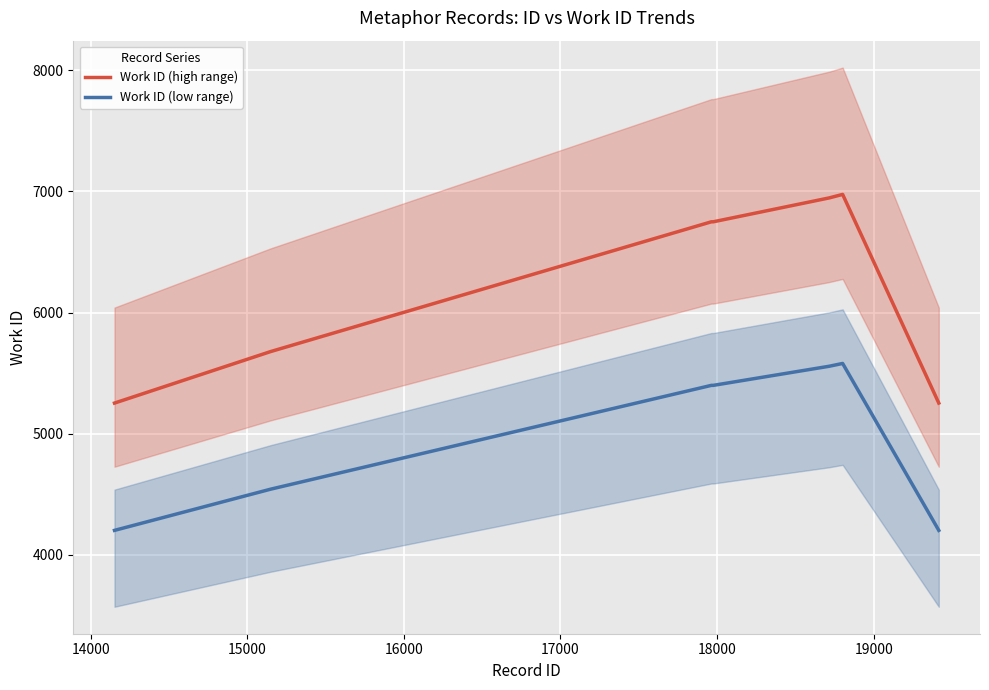

What is the difference between the maximum and minimum values in the Work ID (low range) series?

1377.6